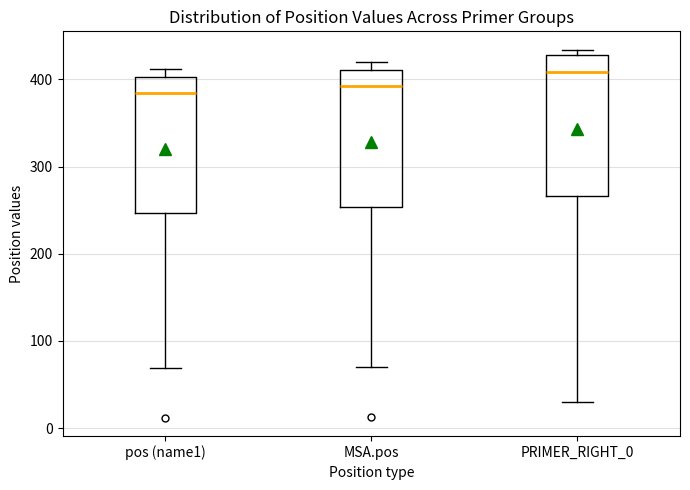

Reading left to right, transcribe this box plot: for each box, give where its median line is, the range the box spans, and where its two whiskers end, as read against the y-axis. The values are not printed on the chart, so give them approximately, as read against the axis.

pos (name1): median 380, box 250 to 400, whiskers 70 to 410
MSA.pos: median 390, box 250 to 410, whiskers 70 to 420
PRIMER_RIGHT_0: median 410, box 270 to 430, whiskers 30 to 430 (just above the box's upper edge)